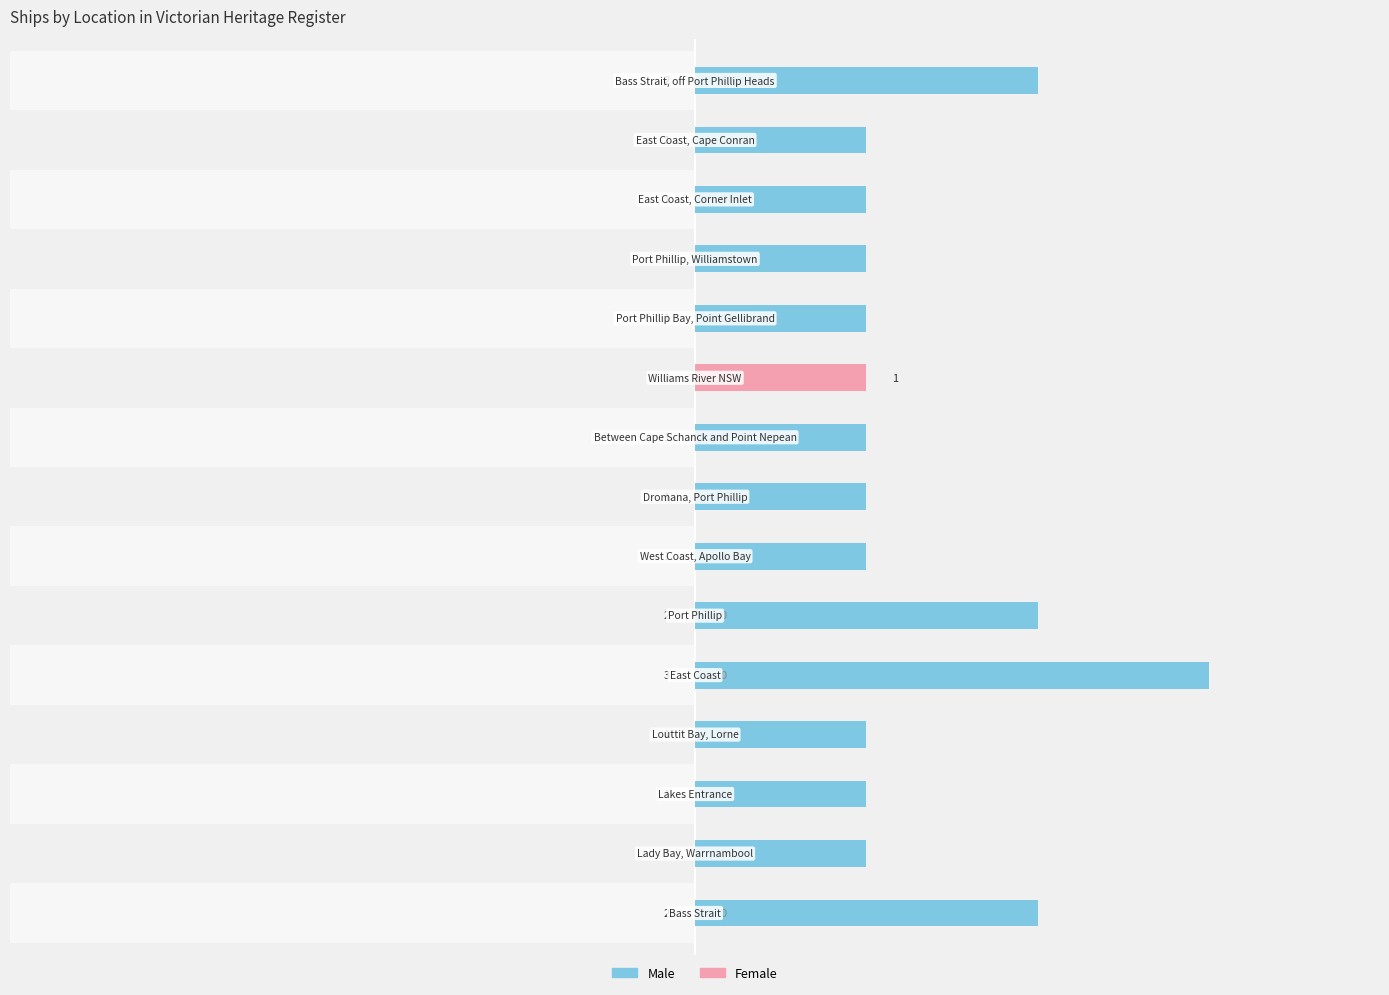

What is the total value across all series at 0?

2